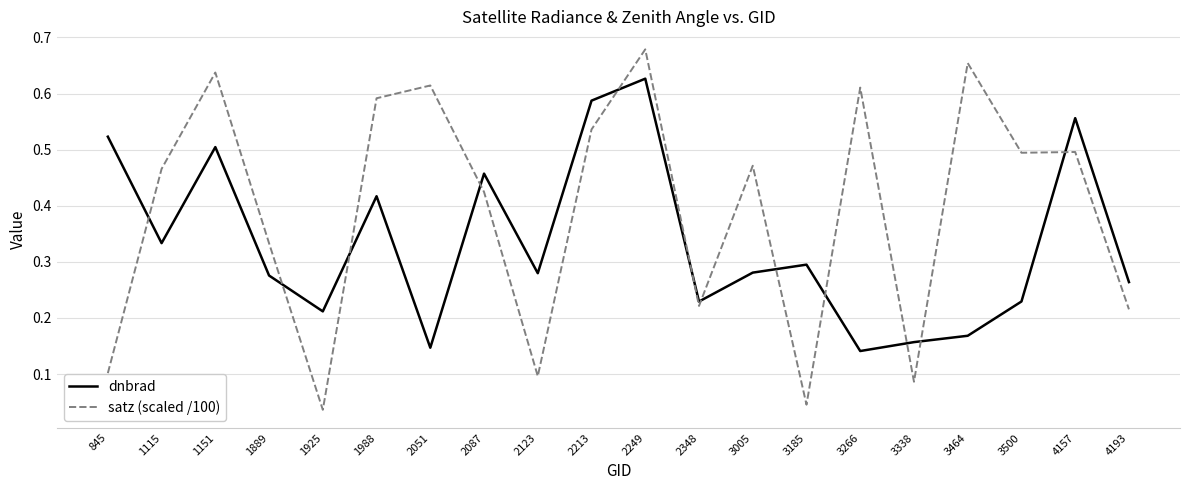

Where do satz (scaled /100) and dnbrad first cross each other?

845 and 1115